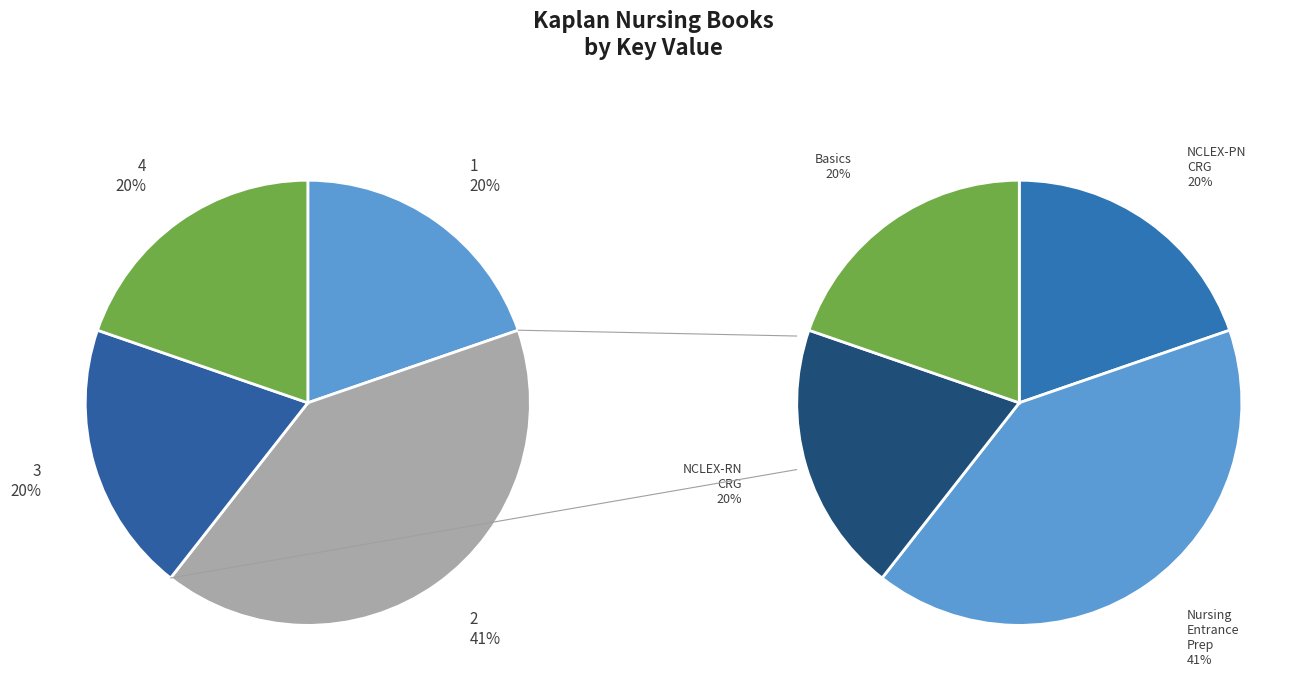

Approximately how many times larger is the value at Basics compared to NCLEX-PN Content Review Guide?

1.0